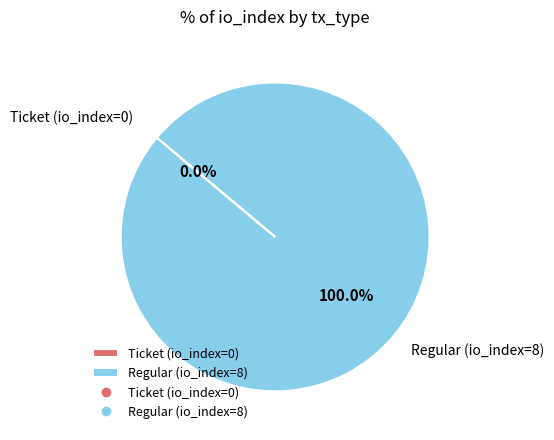

Which category accounts for the majority?

Regular (io_index=8)